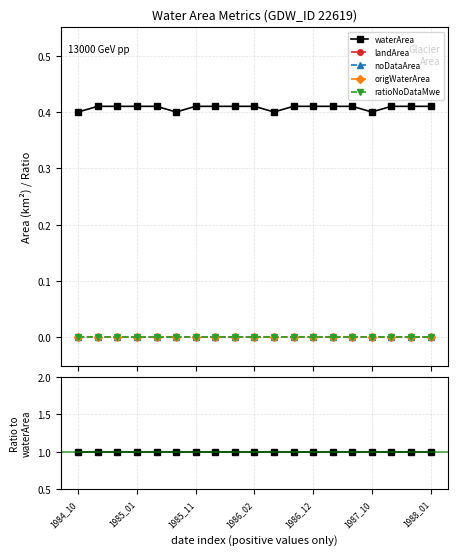

Which series changed the most between 10 and 15?

waterArea